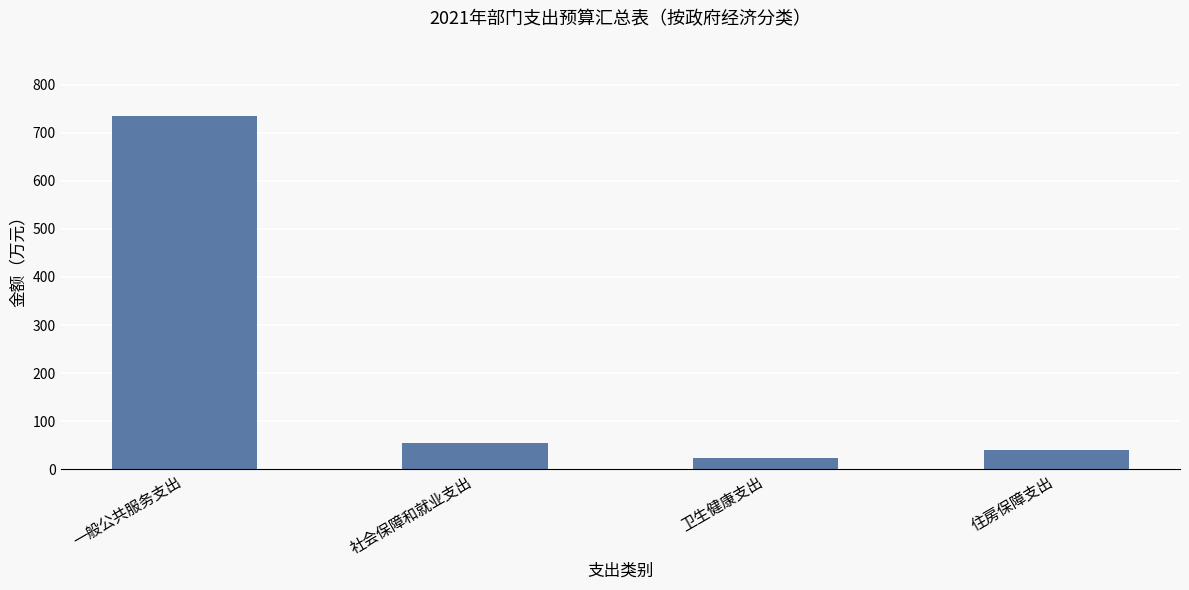

What is the value of the 4th bar from the left?

39.1